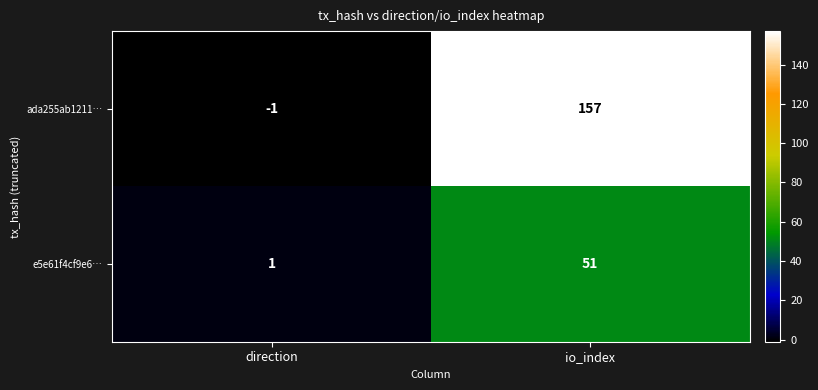

Which category has the highest value across all series?

io_index